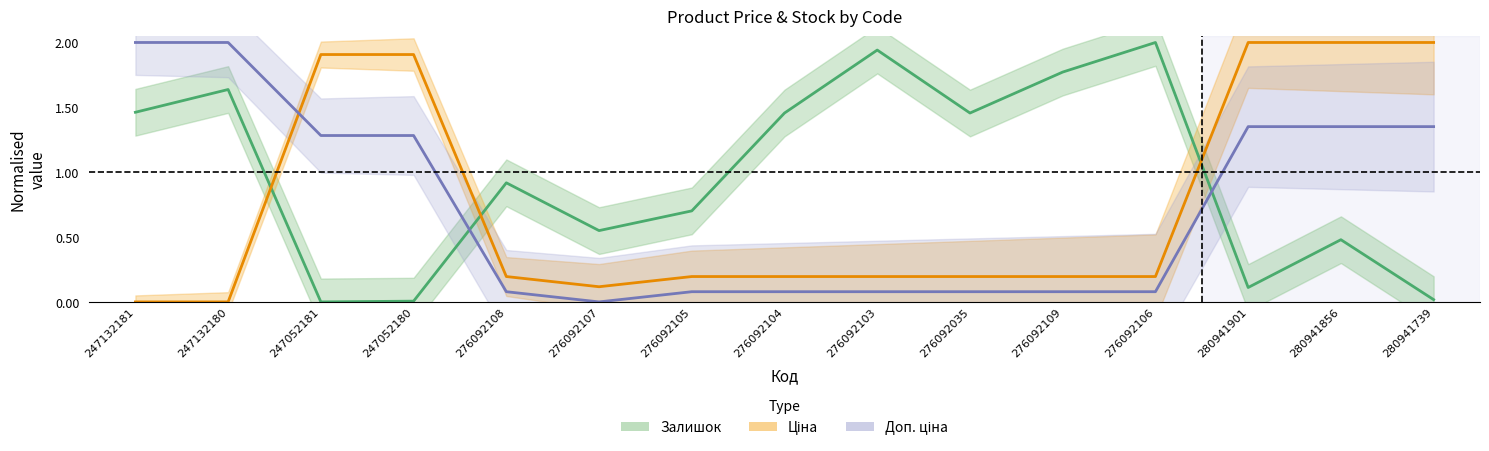

Which series has the largest total across all categories?

Залишок